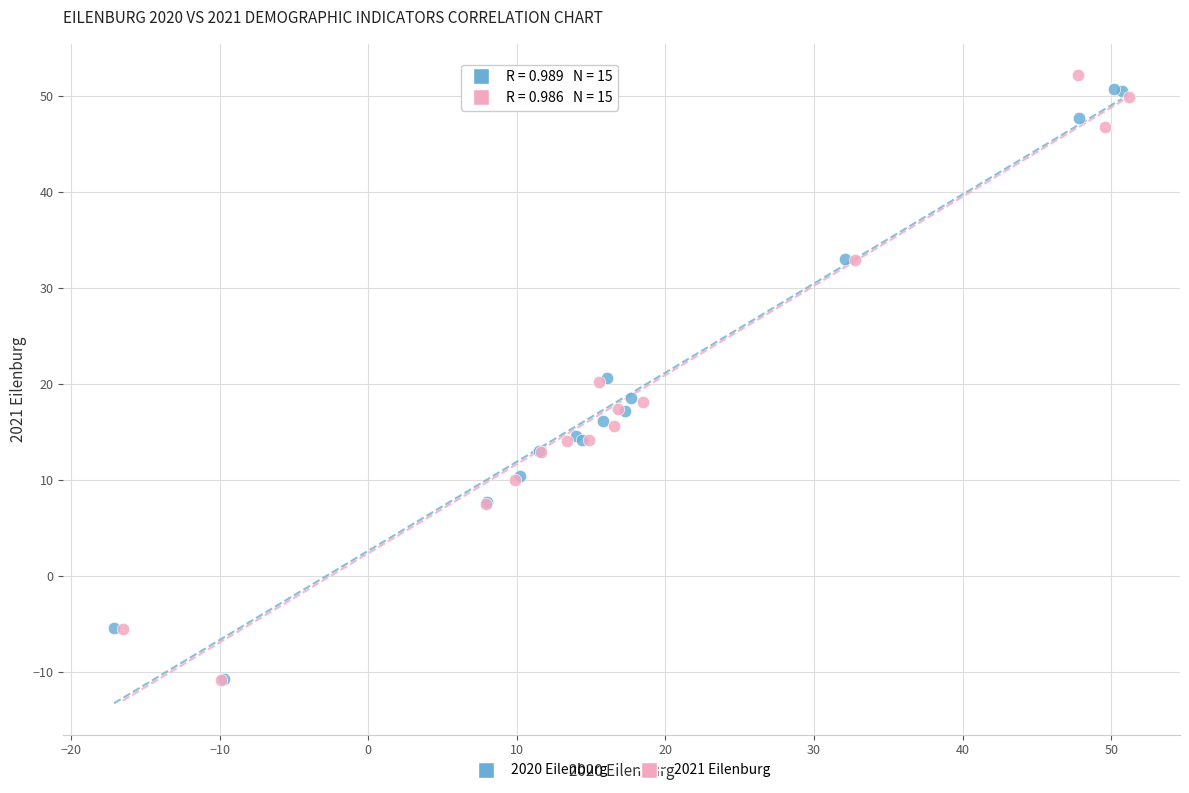

What are all the series names shown in the legend?

2020 Eilenburg, 2021 Eilenburg